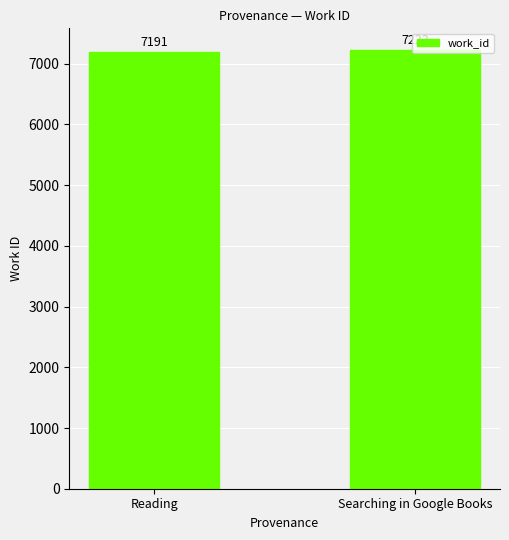

What position from the right is Reading?

2